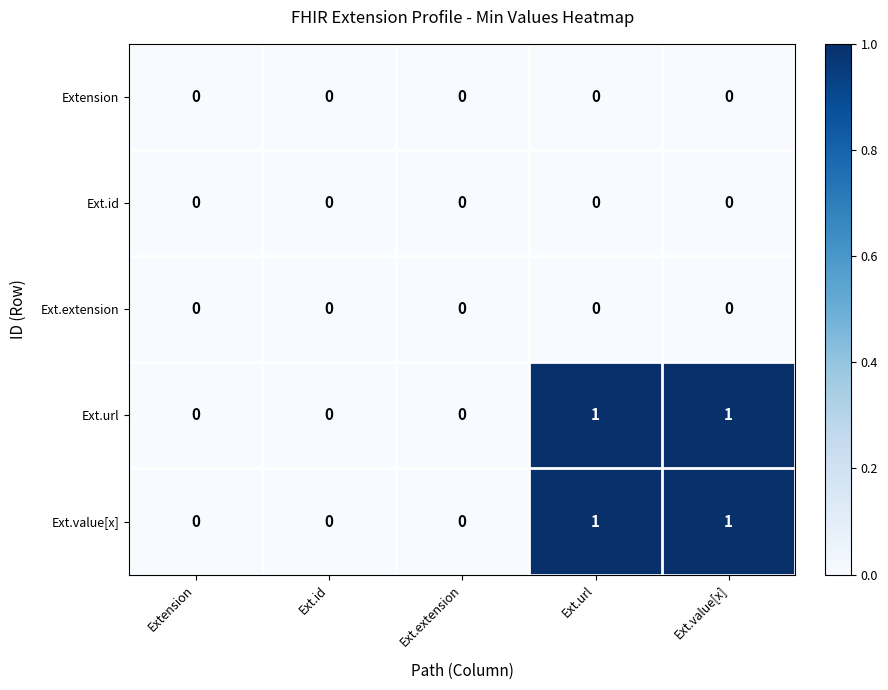

The Ext.value[x] series shows 1 at Ext.extension. True or false?

False